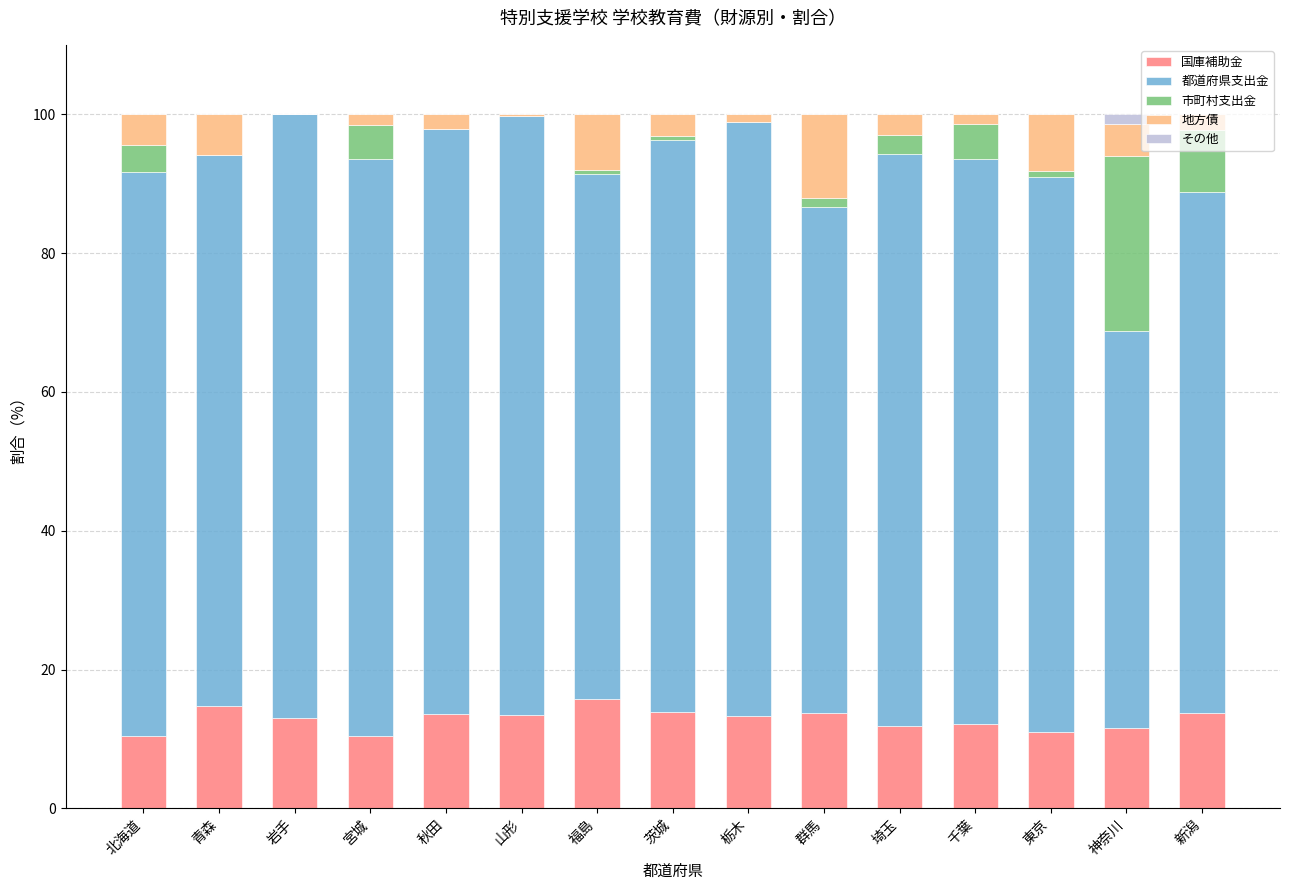

What is the sum of all 国庫補助金 values?

192.6